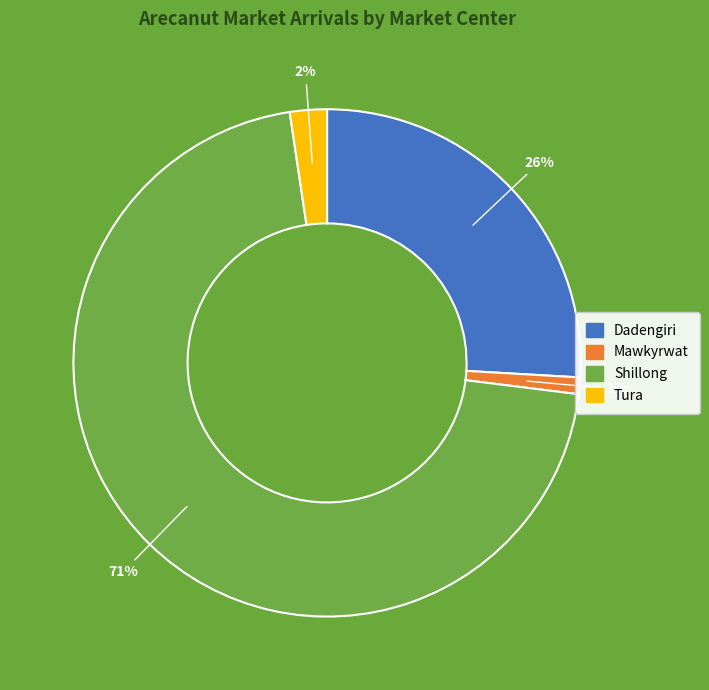

Is Mawkyrwat the majority of the pie?

No